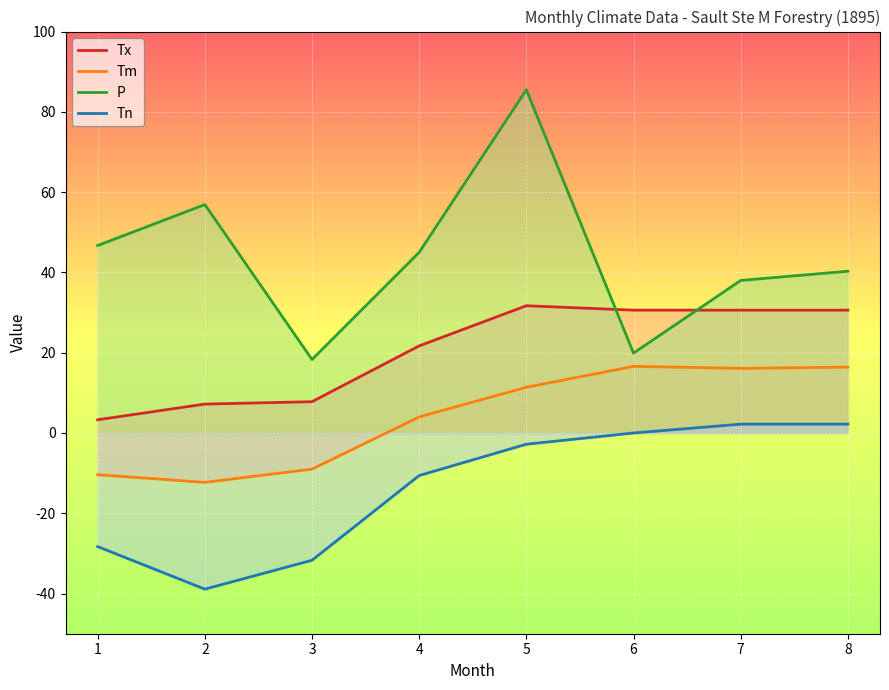

At which category is the sum across all series the highest?

5